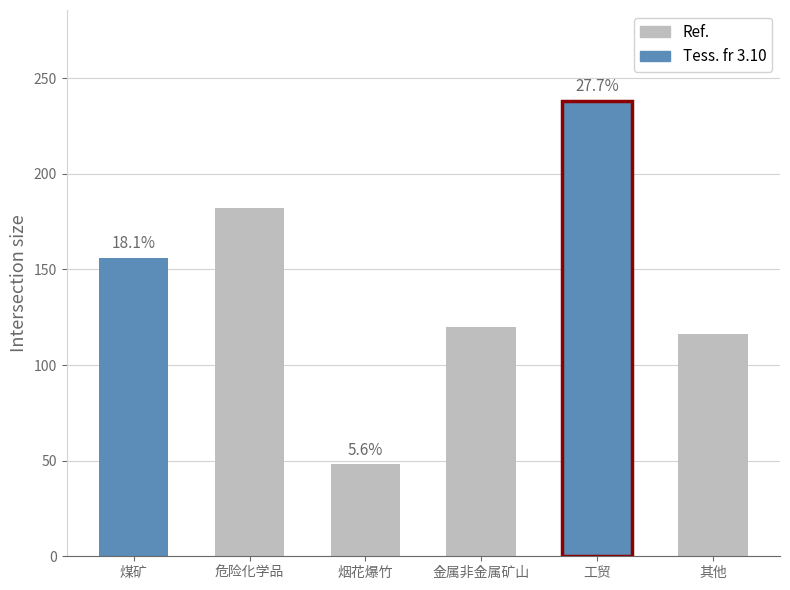

Which label corresponds to the smallest value in the chart?

烟花爆竹